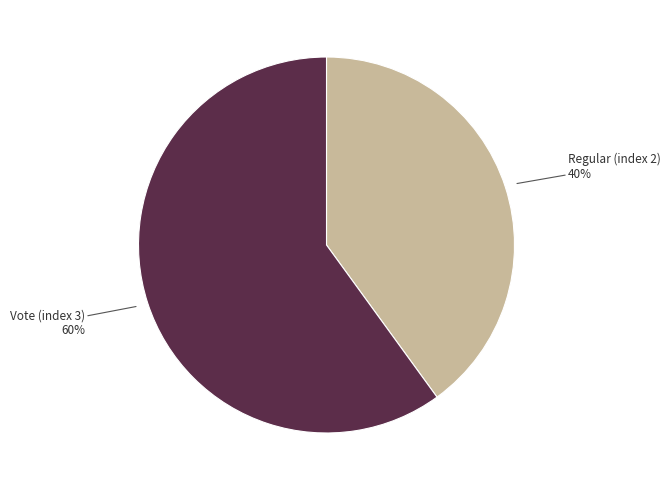

To the nearest percent, what is the average slice percentage?

50%